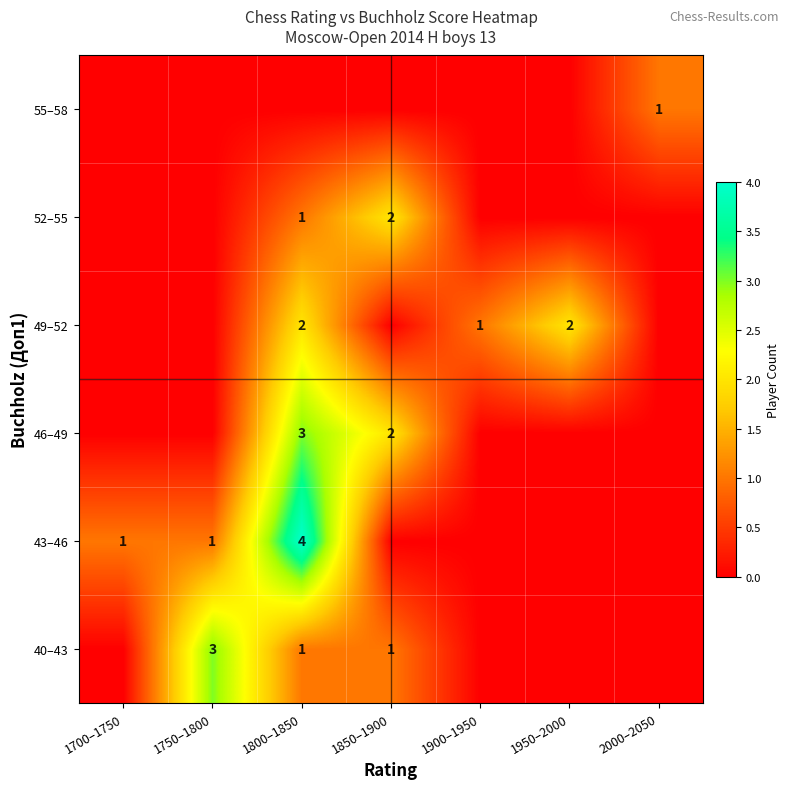

True or false: 43–46 has a value of 1 at 1750–1800.

True